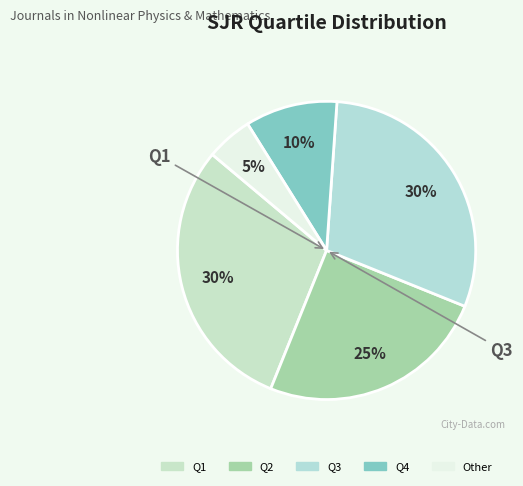

Combined, do Q1 and Q4 account for over 50%?

No